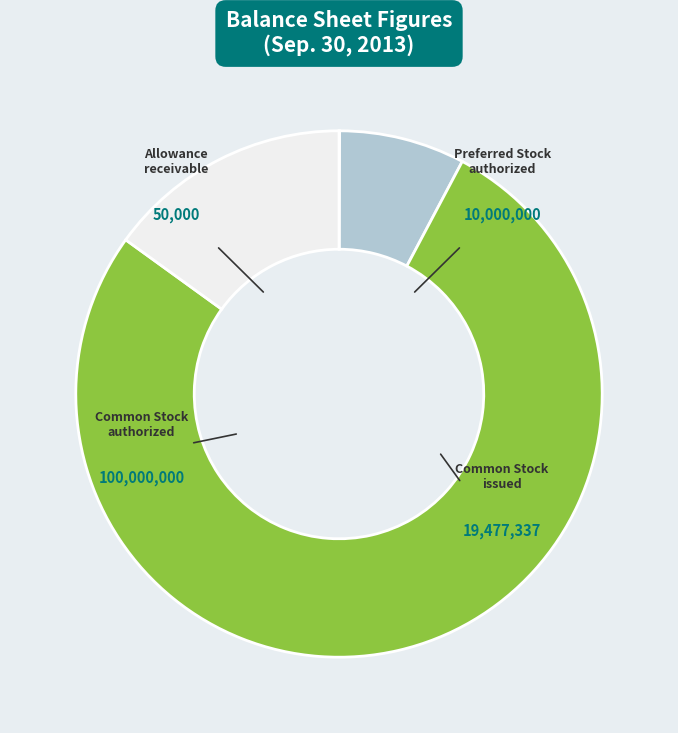

Is there a majority slice in this chart?

Yes